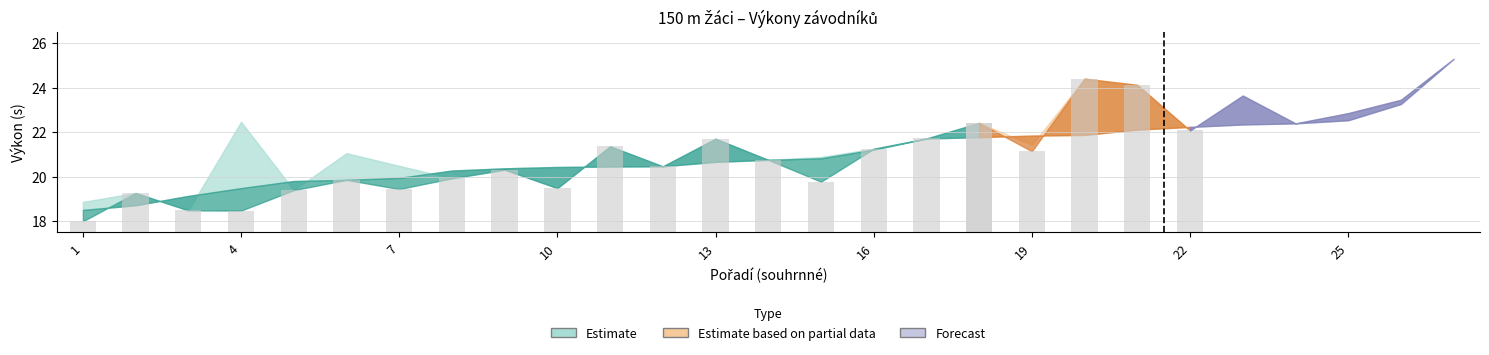

What is the maximum value for PB?

25.3